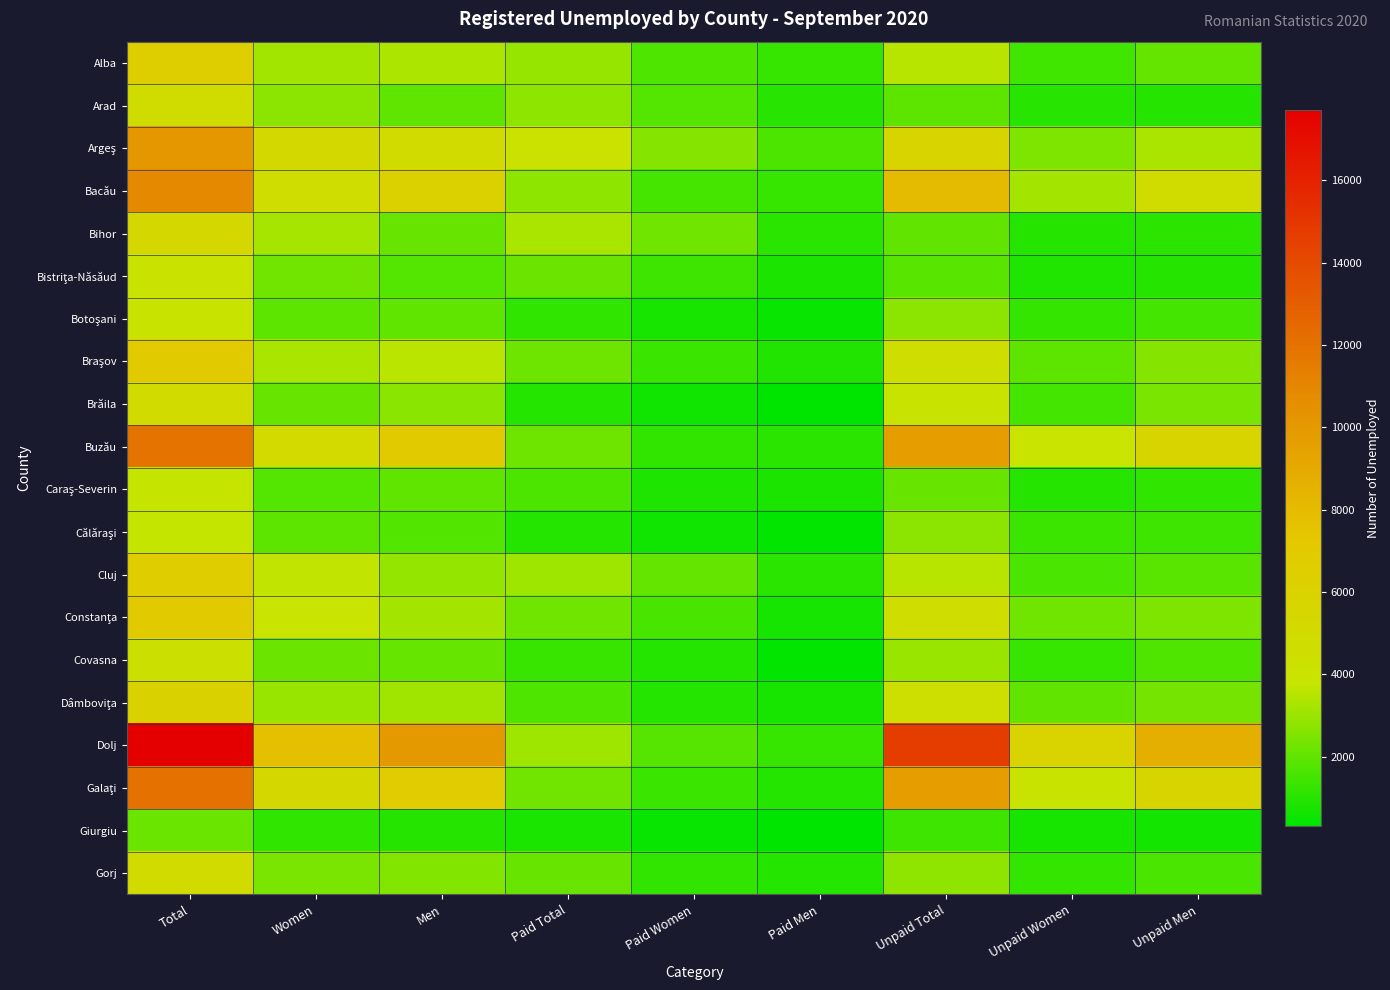

Between Paid Men and Unpaid Women, which series saw the biggest shift?

Dolj